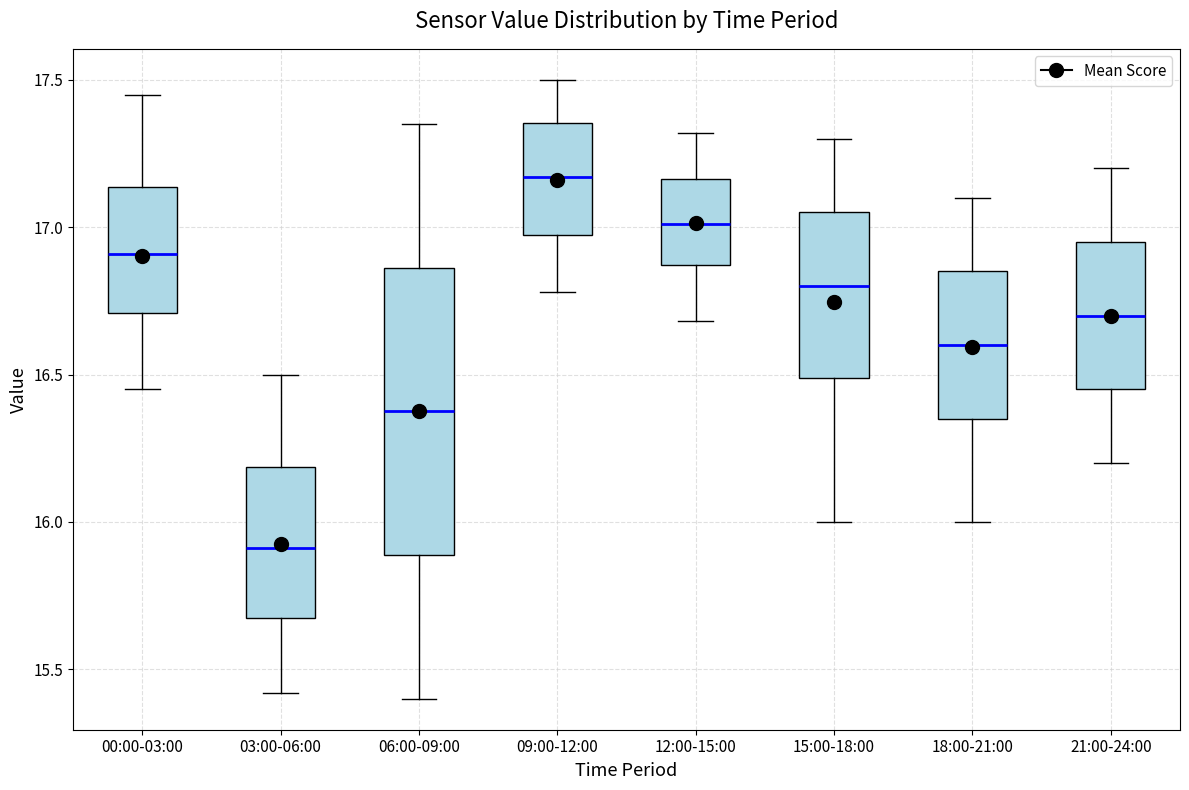

Reading left to right, transcribe this box plot: for each box, give where its median line is, the range the box spans, and where its two whiskers end, as read against the y-axis. The values are not printed on the chart, so give them approximately, as read against the axis.

00:00-03:00: median 16.90, box 16.70 to 17.15, whiskers 16.45 to 17.45
03:00-06:00: median 15.90, box 15.65 to 16.20, whiskers 15.40 to 16.50
06:00-09:00: median 16.40, box 15.90 to 16.85, whiskers 15.40 to 17.35
09:00-12:00: median 17.15, box 17.00 to 17.35, whiskers 16.80 to 17.50
12:00-15:00: median 17.00, box 16.85 to 17.15, whiskers 16.70 to 17.30
15:00-18:00: median 16.80, box 16.50 to 17.05, whiskers 16.00 to 17.30
18:00-21:00: median 16.60, box 16.35 to 16.85, whiskers 16.00 to 17.10
21:00-24:00: median 16.70, box 16.45 to 16.95, whiskers 16.20 to 17.20